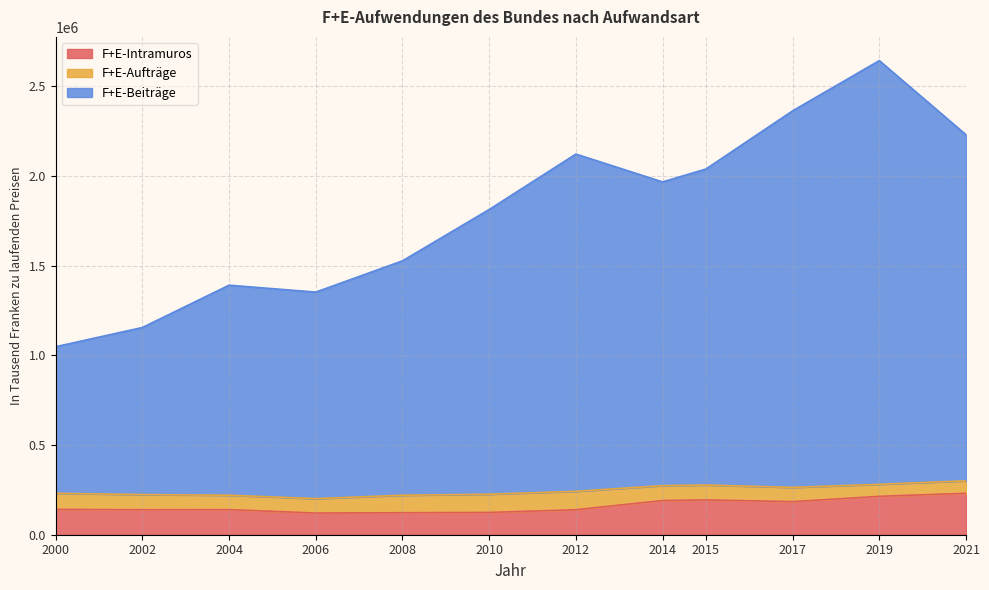

What is the average value of the F+E-Intramuros series?

161763